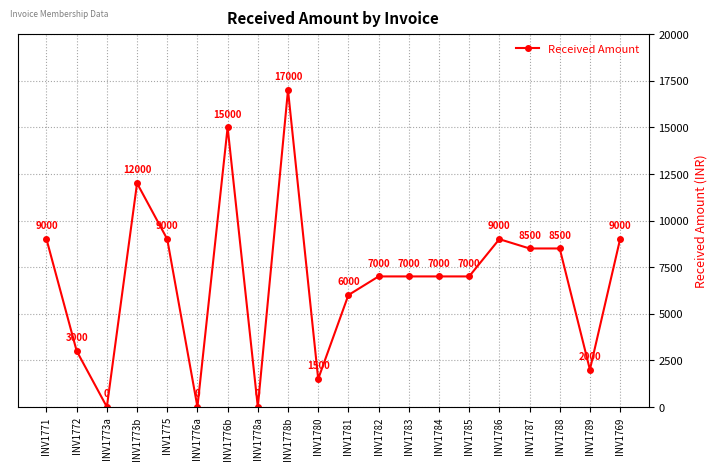

Reading left to right, transcribe all the data shown in this chart.

9000	3000	0	12000	9000	0	15000	0	17000	1500	6000	7000	7000	7000	7000	9000	8500	8500	2000	9000